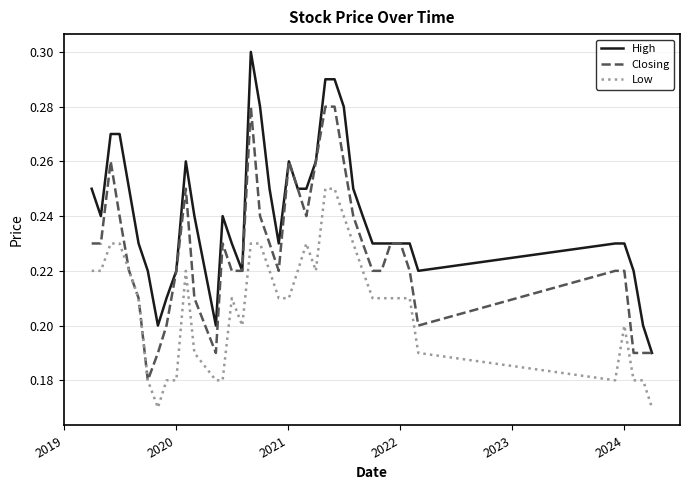

True or false: High and Low cross at least once.

False